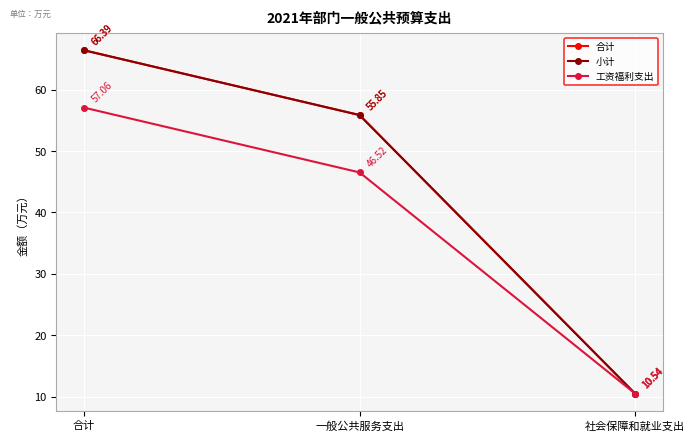

What is the difference between the maximum and second lowest values in the 小计 series?

10.5